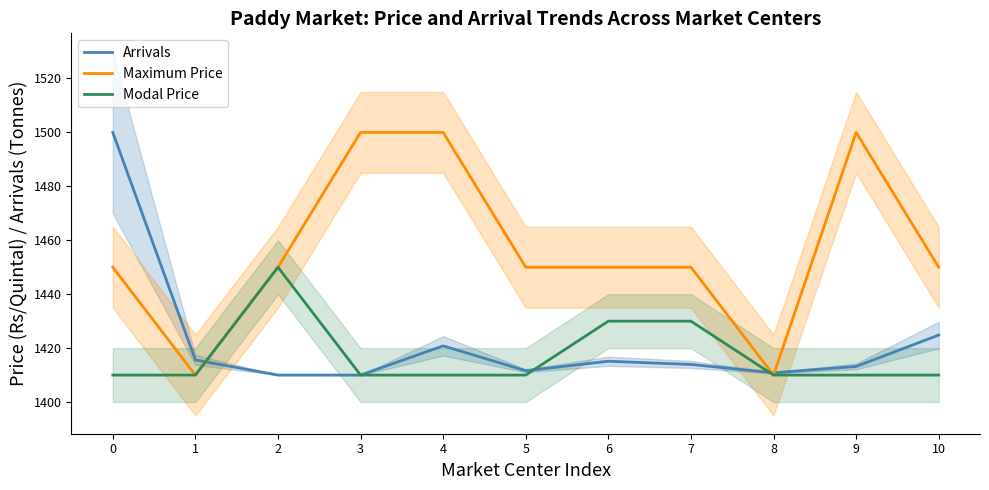

How many Modal Price values are between 1410 and 1430?

10